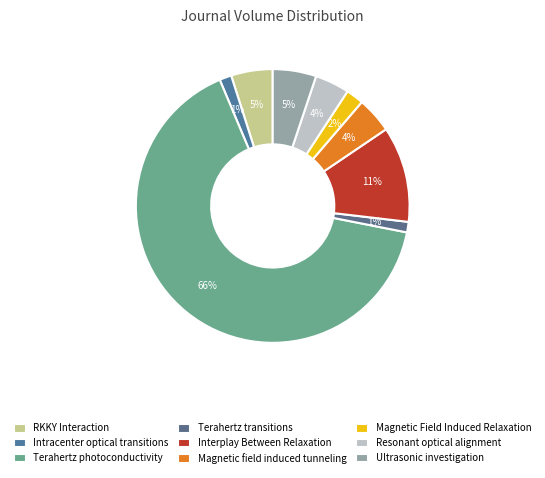

Which slice represents more than half of the pie?

Terahertz photoconductivity